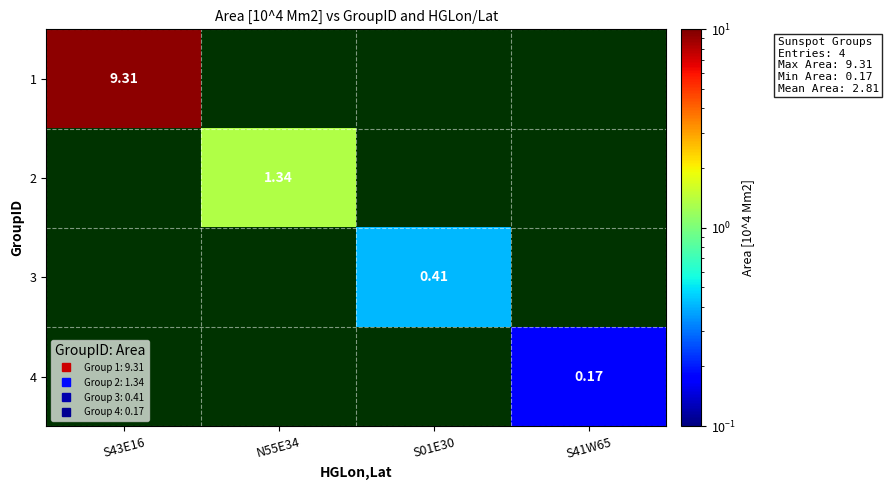

How many series are shown in this chart?

4